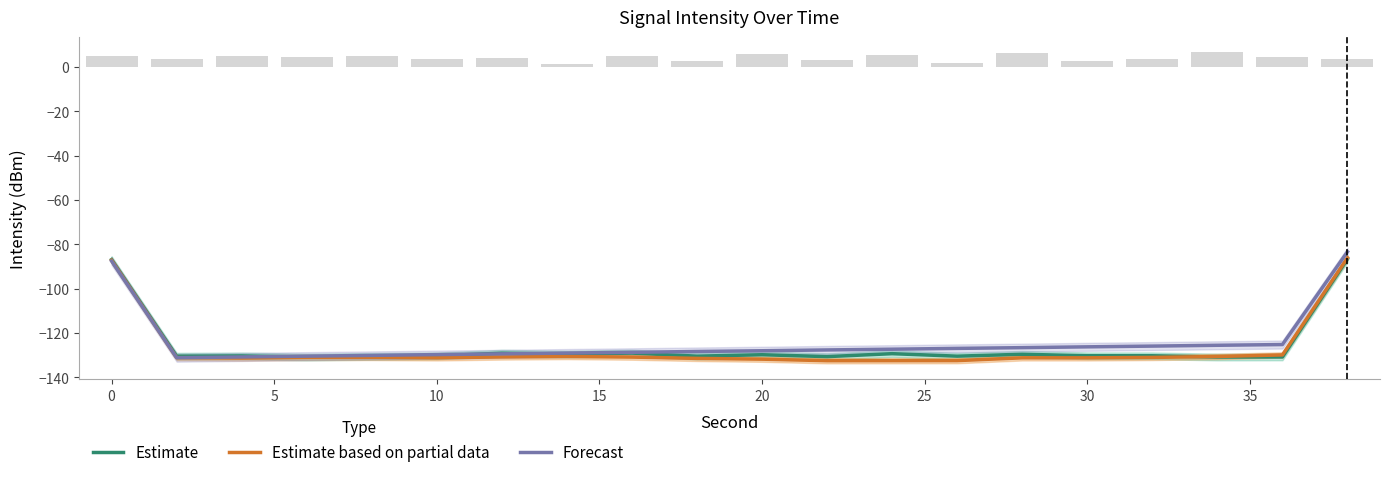

Reading left to right, extract all data points from this chart.

Estimate: -86.9	-130.5	-130.4	-130.9	-130.6	-130.3	-129.1	-129.5	-129.1	-130.5	-129.8	-130.7	-129.4	-130.5	-129.6	-130.3	-130.3	-130.9	-130.8	-86.6
Estimate based on partial data: -87.2	-131.1	-131.3	-131.0	-131.0	-131.2	-130.8	-130.6	-130.9	-131.5	-131.8	-132.5	-132.5	-132.5	-131.2	-131.2	-131.0	-130.6	-129.9	-86.1
Forecast: -87.6	-131.2	-130.8	-130.5	-130.1	-129.8	-129.4	-129.1	-128.7	-128.4	-128.0	-127.7	-127.3	-127.0	-126.6	-126.3	-125.9	-125.6	-125.2	-83.4